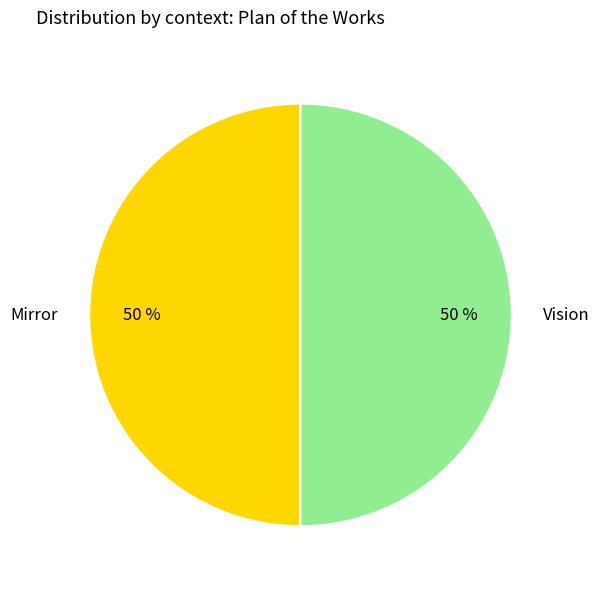

True or false: Vision accounts for 50% of the total.

True